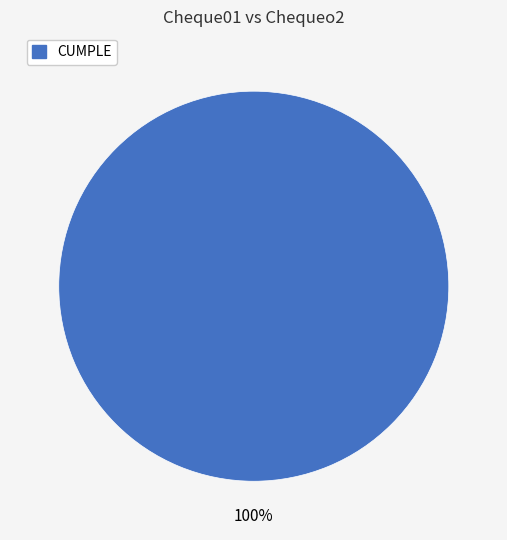

Is there any slice that represents more than half of the pie?

Yes